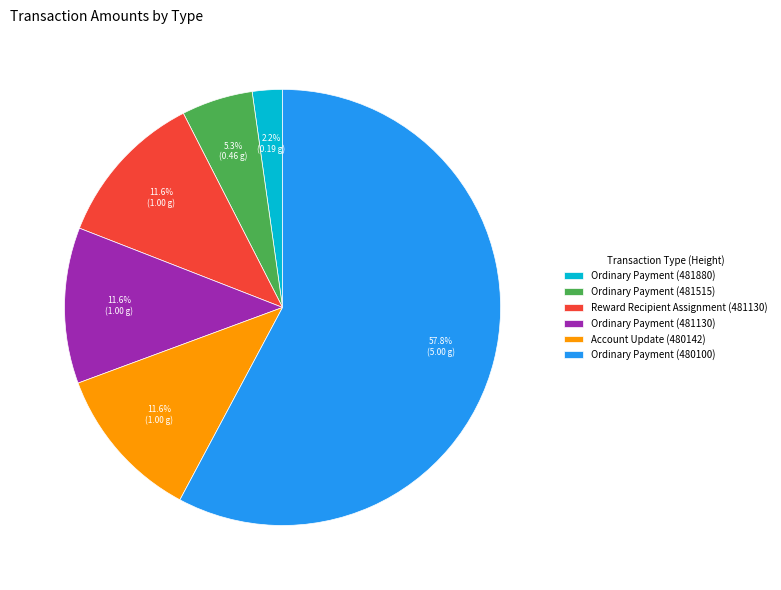

The Account Update (480142) slice represents 1% of the pie. True or false?

False